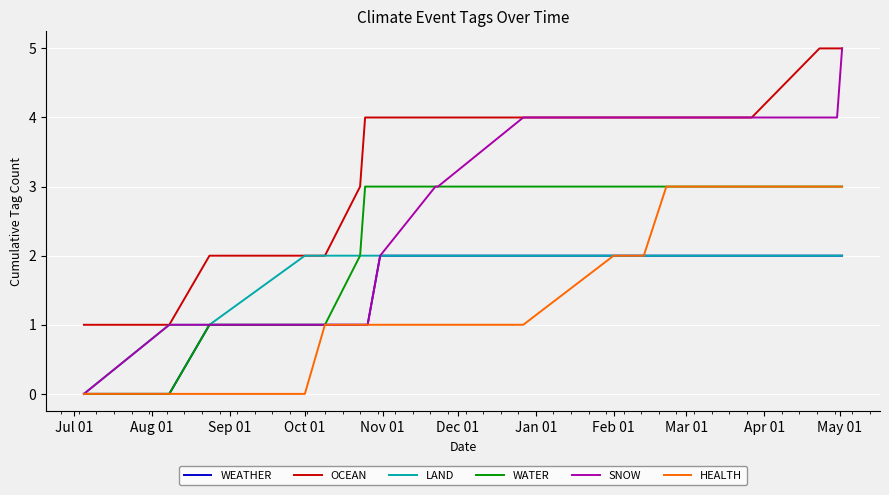

True or false: OCEAN and HEALTH intersect in this chart.

False